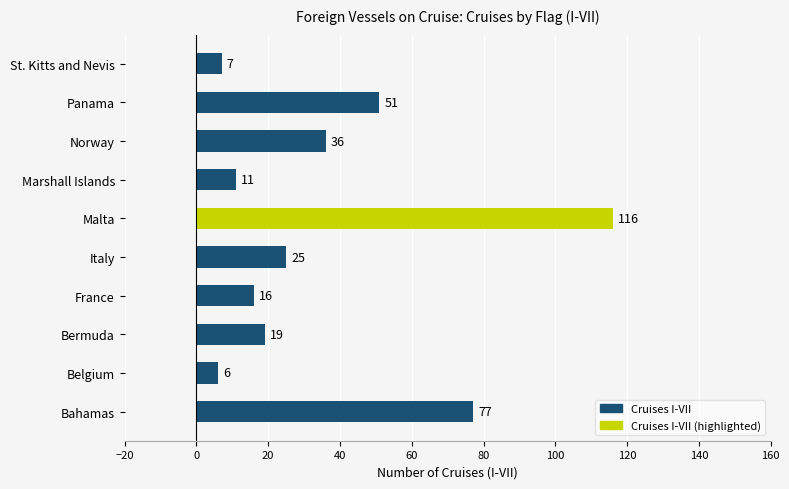

Reading bottom to top, transcribe all the data shown in this chart.

Bahamas=77	Belgium=6	Bermuda=19	France=16	Italy=25	Malta=116	Marshall Islands=11	Norway=36	Panama=51	St. Kitts and Nevis=7